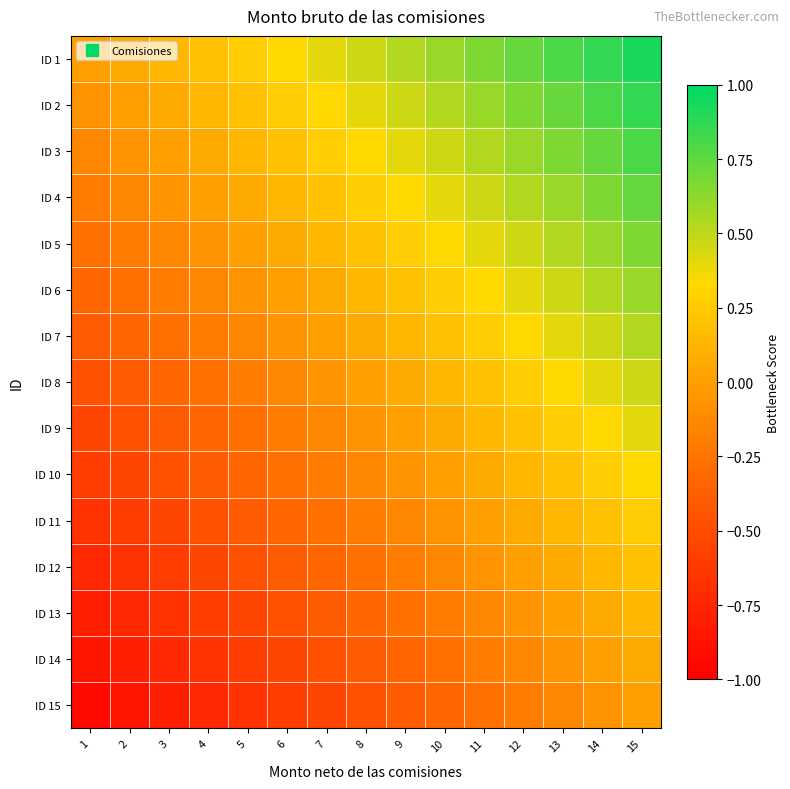

Reading right to left, transcribe all the data shown in this chart.

ID 1: 15=0.9	14=0.9	13=0.8	12=0.7	11=0.7	10=0.6	9=0.5	8=0.5	7=0.4	6=0.3	5=0.3	4=0.2	3=0.1	2=0.1	1=0.0
ID 2: 15=0.9	14=0.8	13=0.7	12=0.7	11=0.6	10=0.5	9=0.5	8=0.4	7=0.3	6=0.3	5=0.2	4=0.1	3=0.1	2=0.0	1=-0.1
ID 3: 15=0.8	14=0.7	13=0.7	12=0.6	11=0.5	10=0.5	9=0.4	8=0.3	7=0.3	6=0.2	5=0.1	4=0.1	3=0.0	2=-0.1	1=-0.1
ID 4: 15=0.7	14=0.7	13=0.6	12=0.5	11=0.5	10=0.4	9=0.3	8=0.3	7=0.2	6=0.1	5=0.1	4=0.0	3=-0.1	2=-0.1	1=-0.2
ID 5: 15=0.7	14=0.6	13=0.5	12=0.5	11=0.4	10=0.3	9=0.3	8=0.2	7=0.1	6=0.1	5=0.0	4=-0.1	3=-0.1	2=-0.2	1=-0.3
ID 6: 15=0.6	14=0.5	13=0.5	12=0.4	11=0.3	10=0.3	9=0.2	8=0.1	7=0.1	6=0.0	5=-0.1	4=-0.1	3=-0.2	2=-0.3	1=-0.3
ID 7: 15=0.5	14=0.5	13=0.4	12=0.3	11=0.3	10=0.2	9=0.1	8=0.1	7=0.0	6=-0.1	5=-0.1	4=-0.2	3=-0.3	2=-0.3	1=-0.4
ID 8: 15=0.5	14=0.4	13=0.3	12=0.3	11=0.2	10=0.1	9=0.1	8=0.0	7=-0.1	6=-0.1	5=-0.2	4=-0.3	3=-0.3	2=-0.4	1=-0.5
ID 9: 15=0.4	14=0.3	13=0.3	12=0.2	11=0.1	10=0.1	9=0.0	8=-0.1	7=-0.1	6=-0.2	5=-0.3	4=-0.3	3=-0.4	2=-0.5	1=-0.5
ID 10: 15=0.3	14=0.3	13=0.2	12=0.1	11=0.1	10=0.0	9=-0.1	8=-0.1	7=-0.2	6=-0.3	5=-0.3	4=-0.4	3=-0.5	2=-0.5	1=-0.6
ID 11: 15=0.3	14=0.2	13=0.1	12=0.1	11=0.0	10=-0.1	9=-0.1	8=-0.2	7=-0.3	6=-0.3	5=-0.4	4=-0.5	3=-0.5	2=-0.6	1=-0.7
ID 12: 15=0.2	14=0.1	13=0.1	12=0.0	11=-0.1	10=-0.1	9=-0.2	8=-0.3	7=-0.3	6=-0.4	5=-0.5	4=-0.5	3=-0.6	2=-0.7	1=-0.7
ID 13: 15=0.1	14=0.1	13=0.0	12=-0.1	11=-0.1	10=-0.2	9=-0.3	8=-0.3	7=-0.4	6=-0.5	5=-0.5	4=-0.6	3=-0.7	2=-0.7	1=-0.8
ID 14: 15=0.1	14=0.0	13=-0.1	12=-0.1	11=-0.2	10=-0.3	9=-0.3	8=-0.4	7=-0.5	6=-0.5	5=-0.6	4=-0.7	3=-0.7	2=-0.8	1=-0.9
ID 15: 15=0.0	14=-0.1	13=-0.1	12=-0.2	11=-0.3	10=-0.3	9=-0.4	8=-0.5	7=-0.5	6=-0.6	5=-0.7	4=-0.7	3=-0.8	2=-0.9	1=-0.9